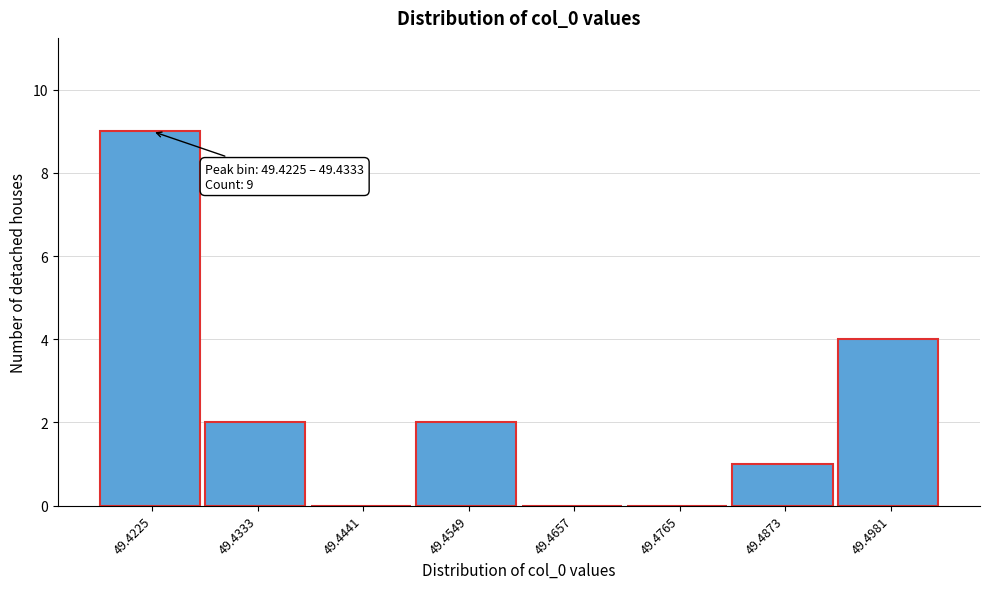

Reading left to right, list all the values displayed in this chart.

49.4225=9	49.4333=2	49.4441=0	49.4549=2	49.4657=0	49.4765=0	49.4873=1	49.4981=4